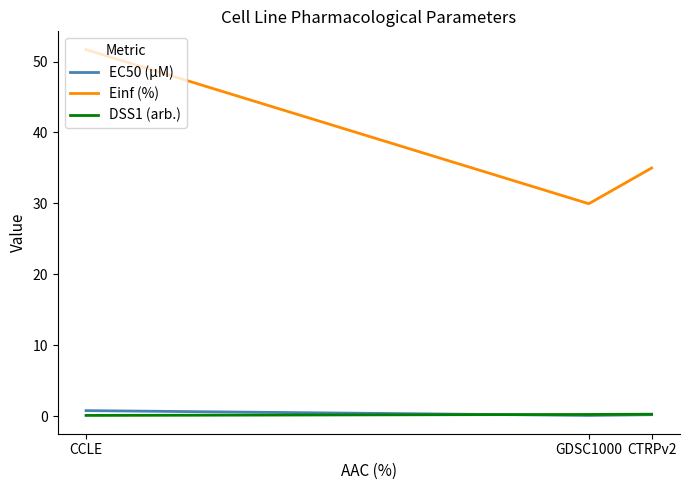

Which series has the largest range (max minus min)?

Einf (%)